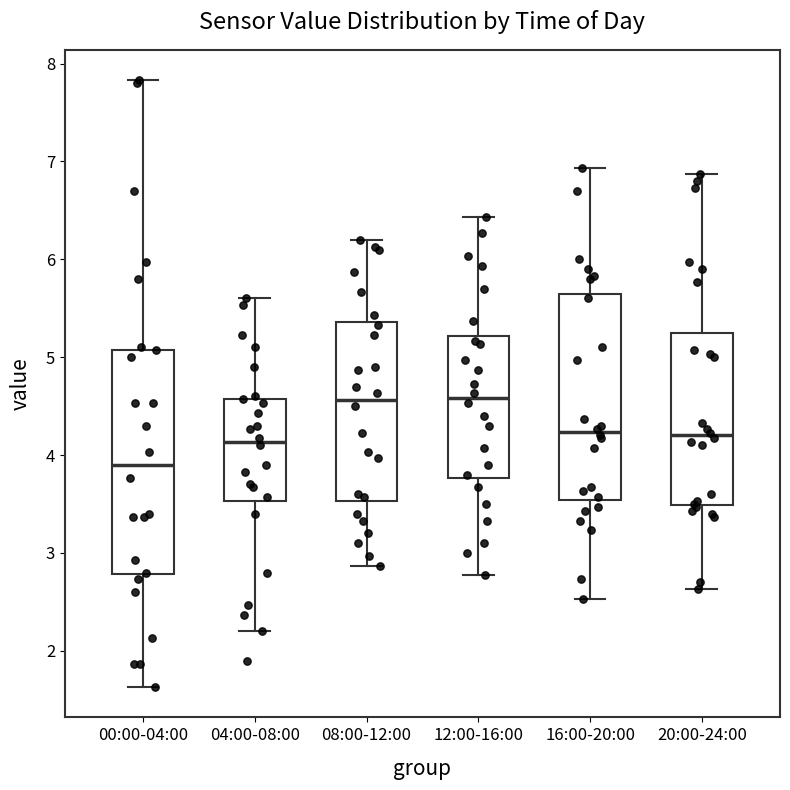

Reading left to right, read every box against the y-axis: the position of its median line, the range the box covers, and the ends of its whiskers. The values are not printed on the chart, so give them approximately, as read against the axis.

00:00-04:00: median 3.9, box 2.8 to 5.1, whiskers 1.6 to 7.8
04:00-08:00: median 4.1, box 3.5 to 4.6, whiskers 2.2 to 5.6
08:00-12:00: median 4.6, box 3.5 to 5.4, whiskers 2.9 to 6.2
12:00-16:00: median 4.6, box 3.8 to 5.2, whiskers 2.8 to 6.4
16:00-20:00: median 4.2, box 3.5 to 5.7, whiskers 2.5 to 6.9
20:00-24:00: median 4.2, box 3.5 to 5.2, whiskers 2.6 to 6.9